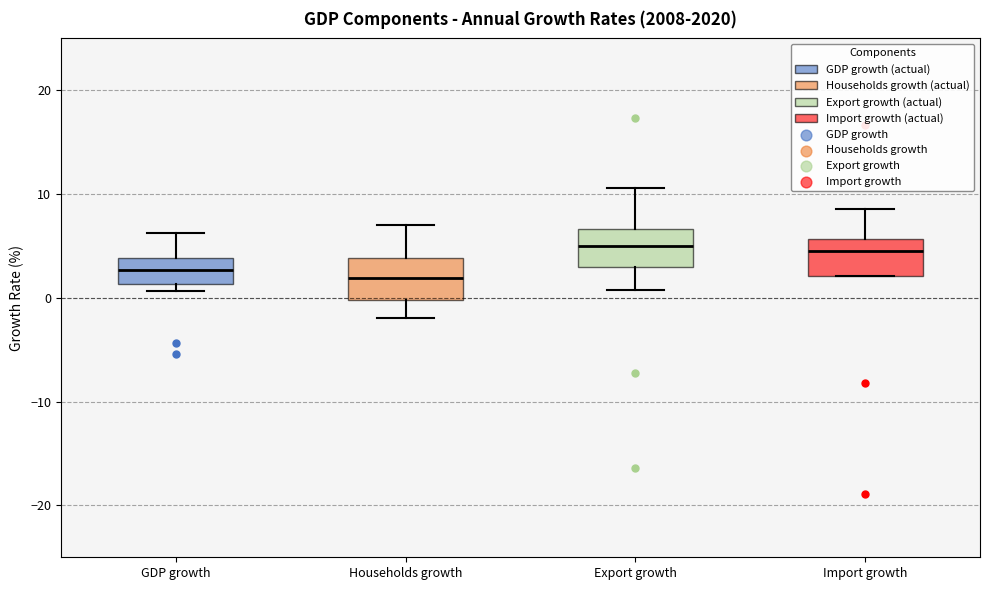

Reading left to right, transcribe this box plot: for each box, give where its median line is, the range the box spans, and where its two whiskers end, as read against the y-axis. The values are not printed on the chart, so give them approximately, as read against the axis.

GDP growth: median 3, box 1 to 4, whiskers 1 (just below the box's lower edge) to 6
Households growth: median 2, box 0 to 4, whiskers -2 to 7
Export growth: median 5, box 3 to 7, whiskers 1 to 11
Import growth: median 5, box 2 to 6, whiskers 2 to 9